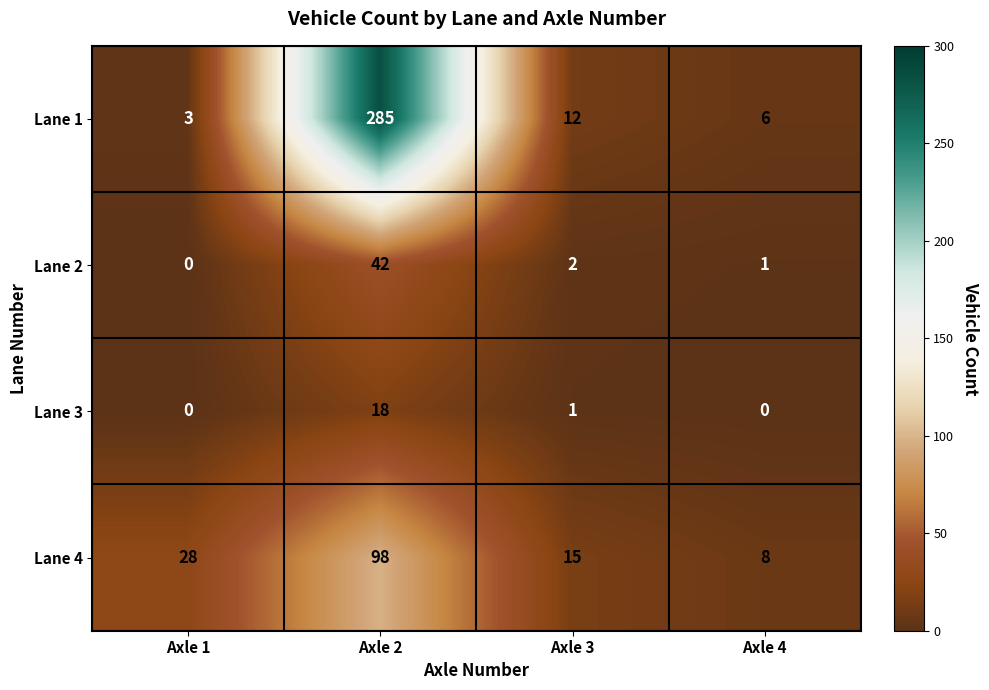

What is the highest value of the Lane 3 series?

18